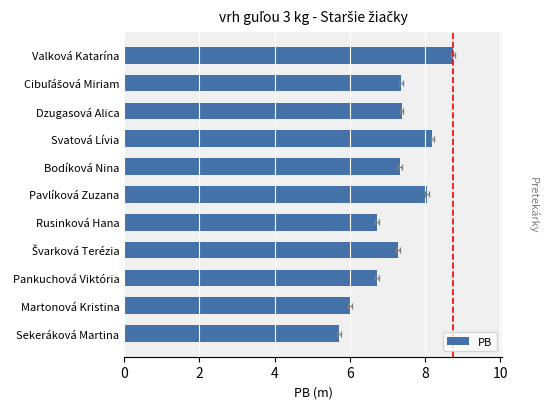

The value at Rusinková Hana is 11.9. True or false?

False